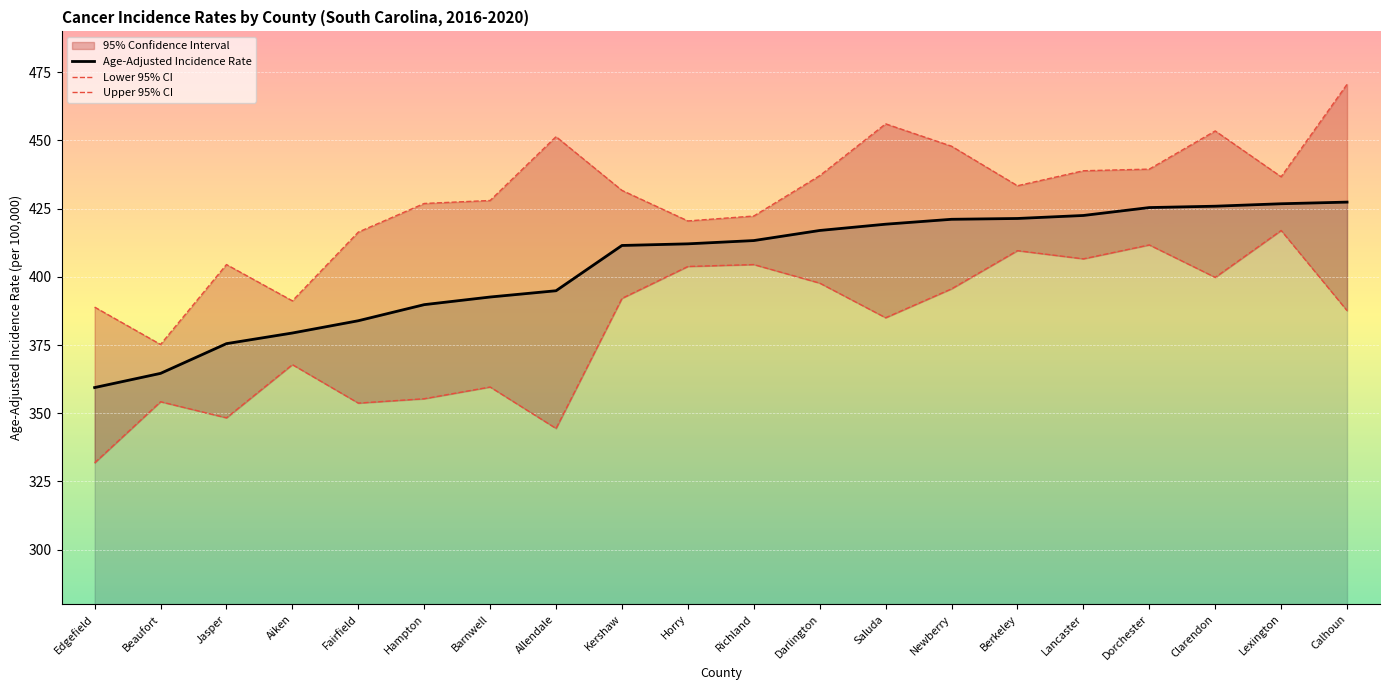

Where is Age-Adjusted Incidence Rate nearest to the value 393?

Barnwell